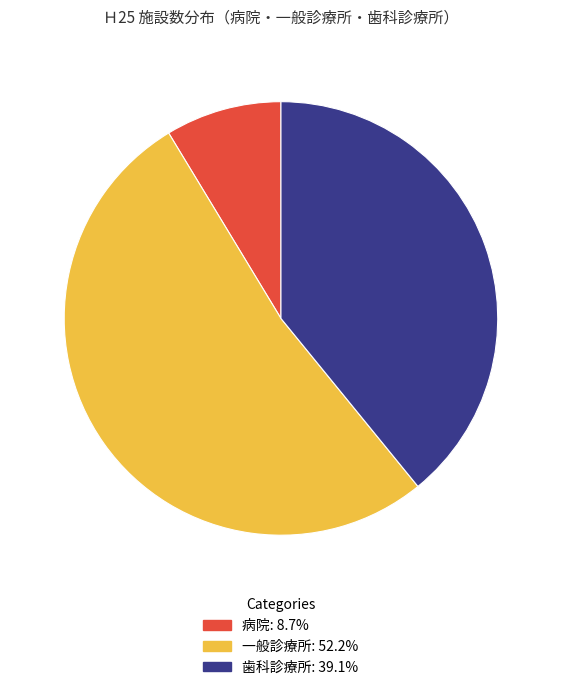

Which category accounts for the majority?

一般診療所